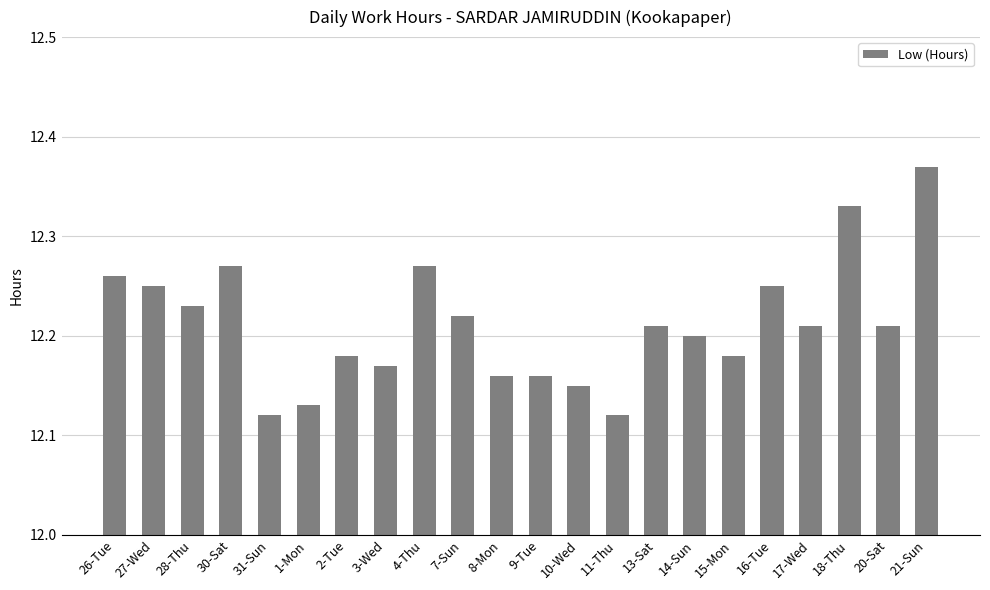

What is the label of the 9th bar from the right?

11-Thu